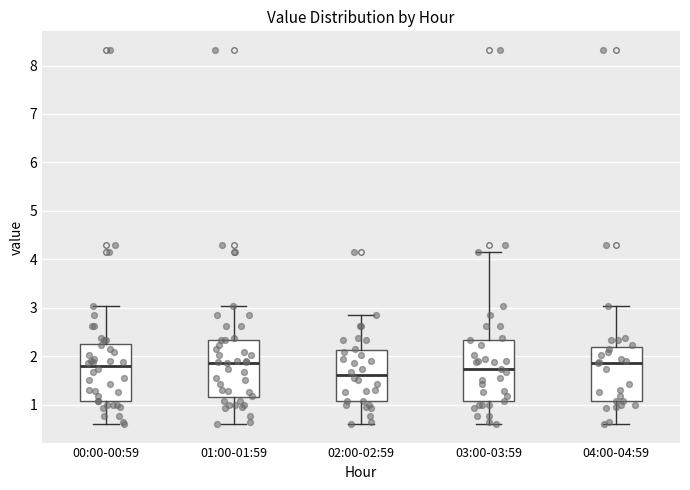

Where does the upper whisker of the box for 04:00-04:59 end on the y-axis? The values are not printed on the chart, so give them approximately, as read against the axis.

3.0